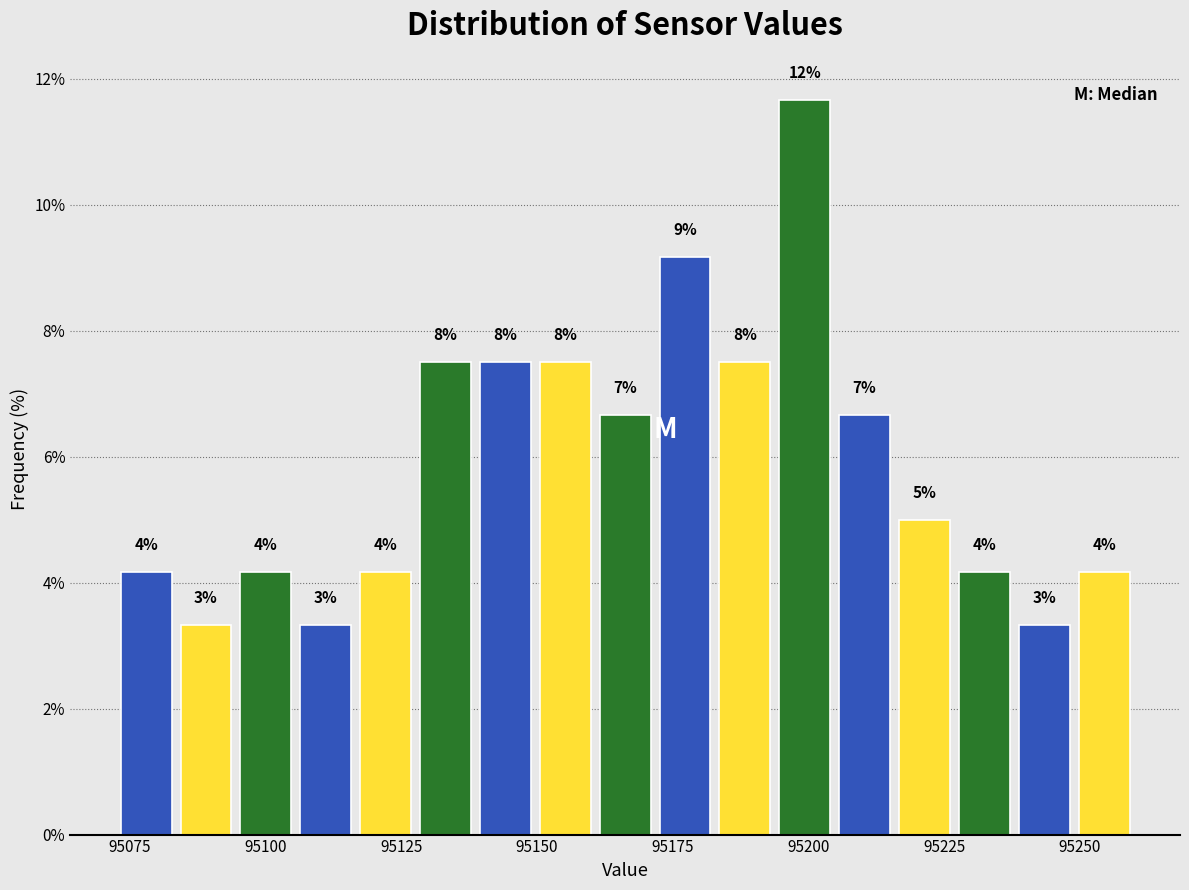

Around what value on the x-axis is the tallest bar? Give the approximate position of its centre, as read against the axis.

95200